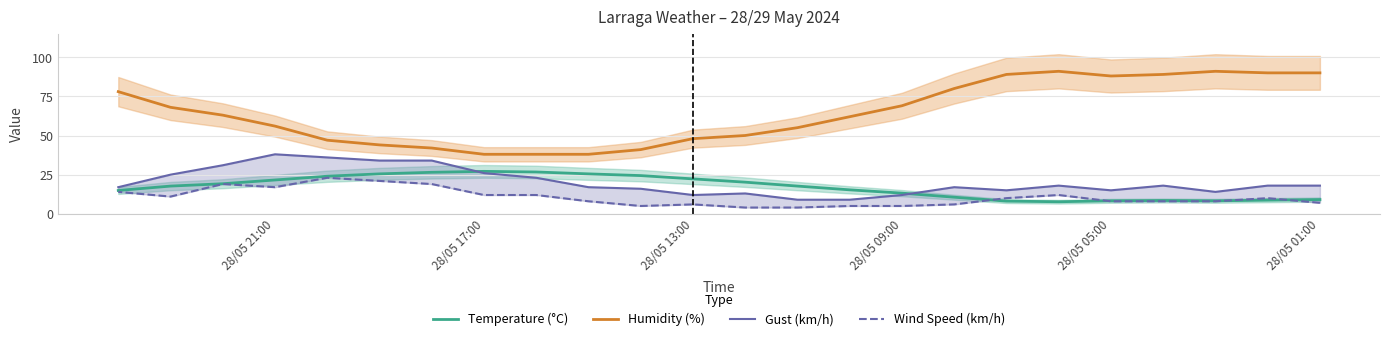

The value of Temperature (°C) at 9 is 7.3. True or false?

False